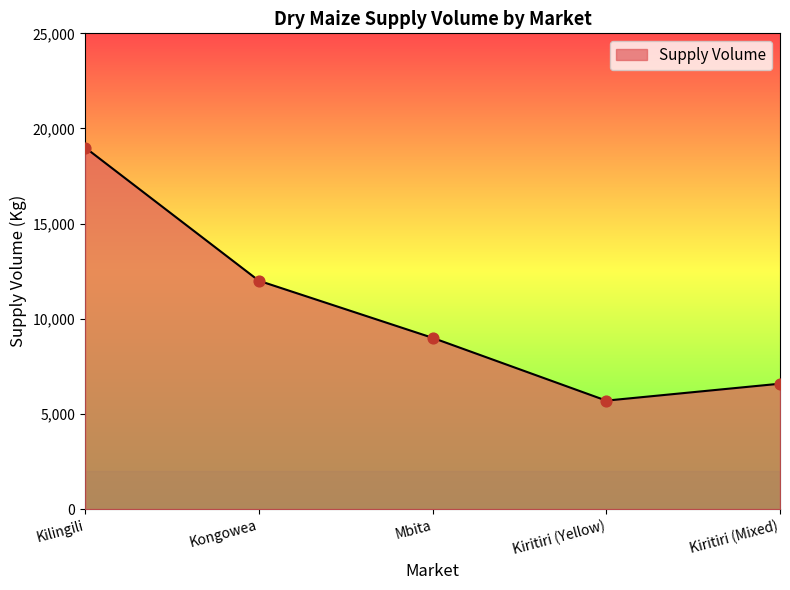

What is the ratio of the value at Kiritiri (Yellow) to the value at Mbita?

0.6